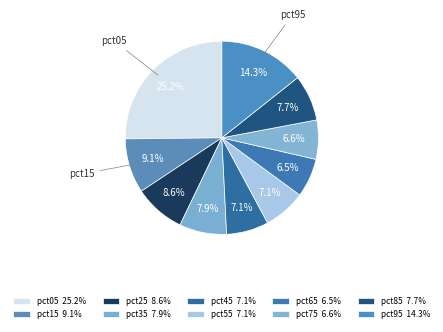

Which category has the biggest portion of the pie?

pct05